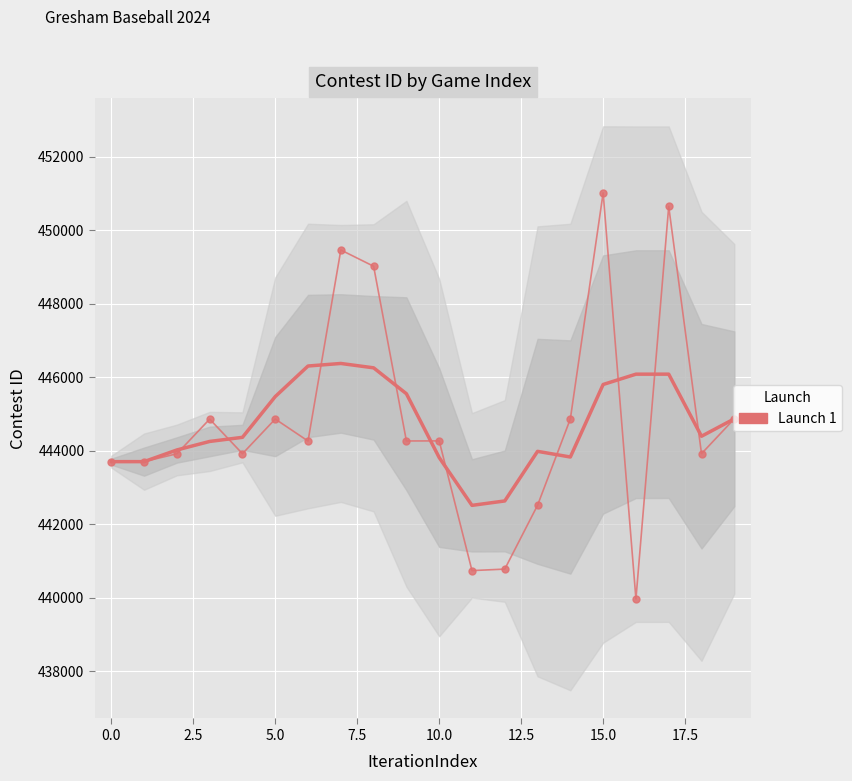

What is the greatest value displayed?

451021